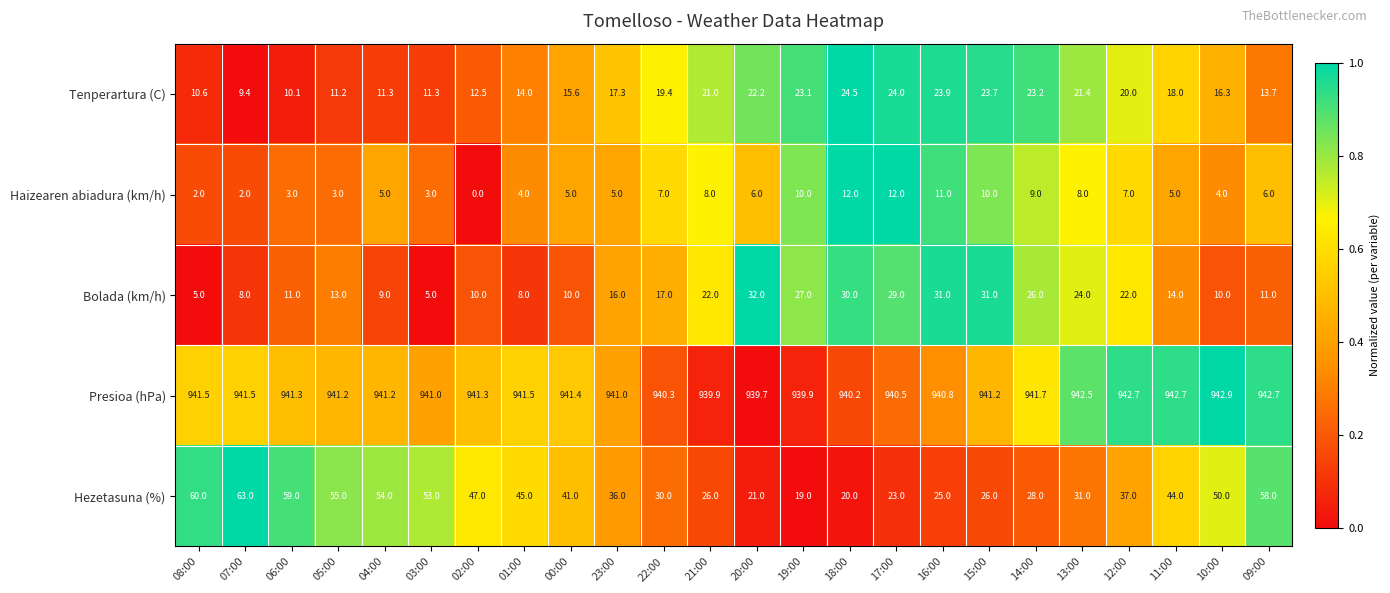

What is the lowest value of the Bolada (km/h) series?

5.0